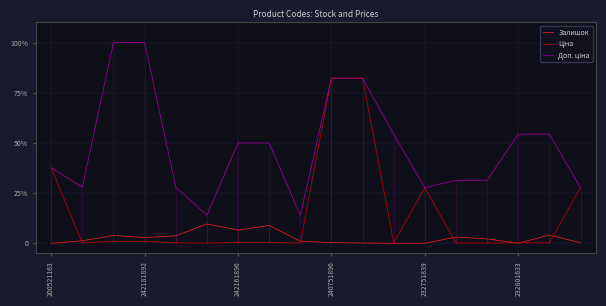

How many lines are shown in the chart?

3